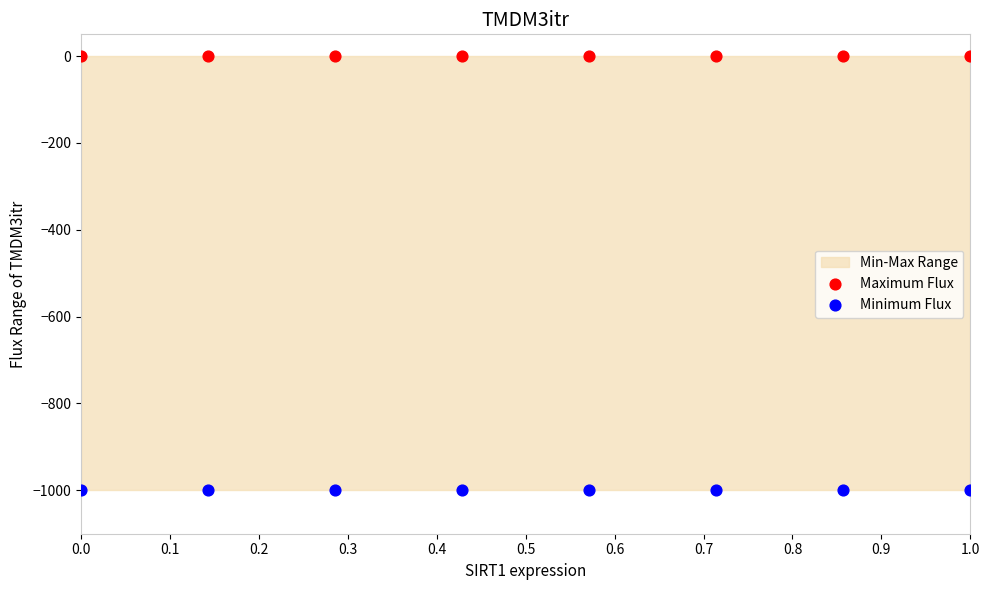

Which series contains the lowest Y value?

Minimum Flux